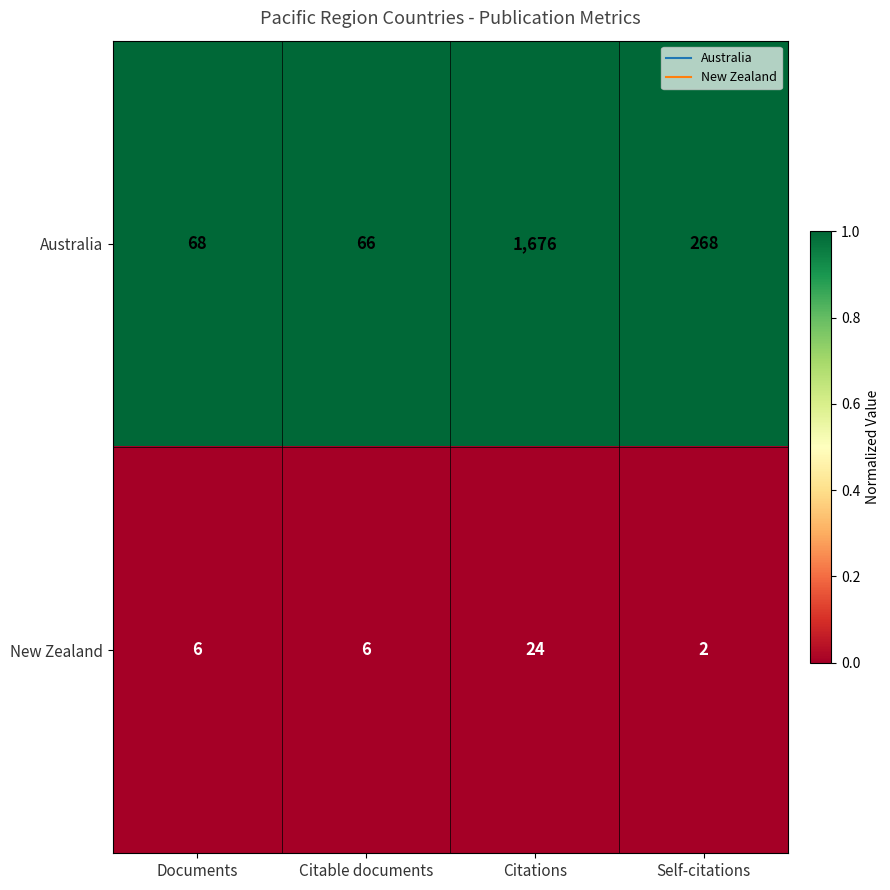

Reading left to right, list all the values displayed in this chart.

Australia: 68	66	1676	268
New Zealand: 6	6	24	2